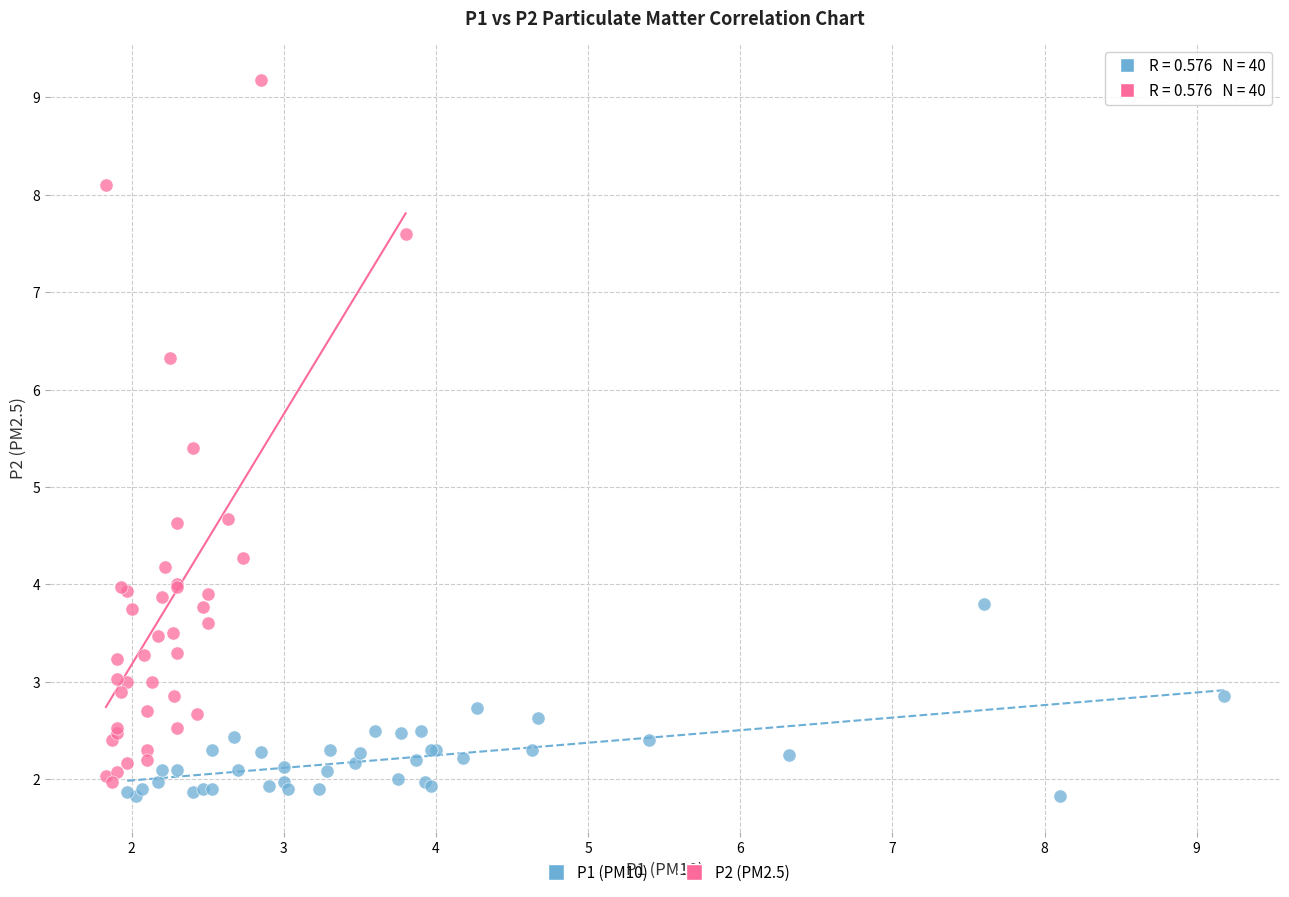

Which series reaches the minimum Y coordinate?

P1 (PM10)